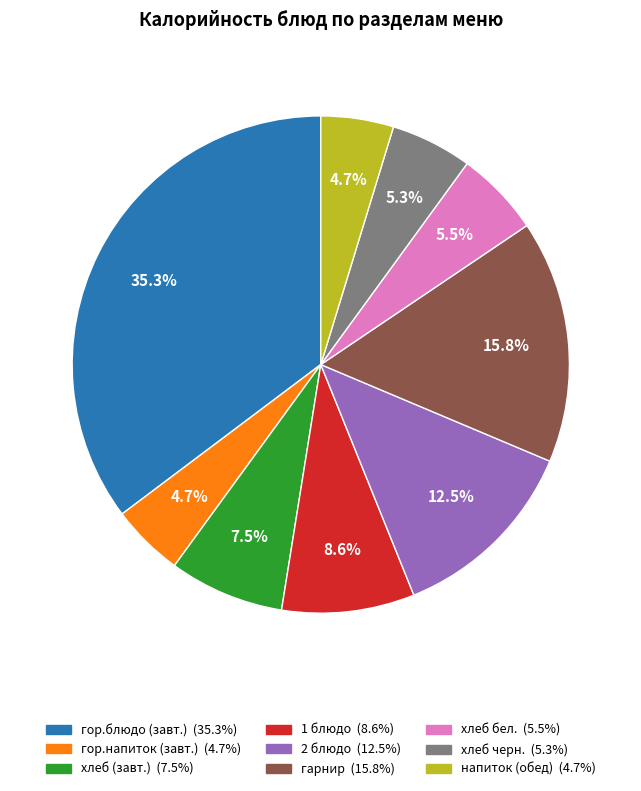

To the nearest percent, what is the difference between the largest and smallest slice percentages?

31%